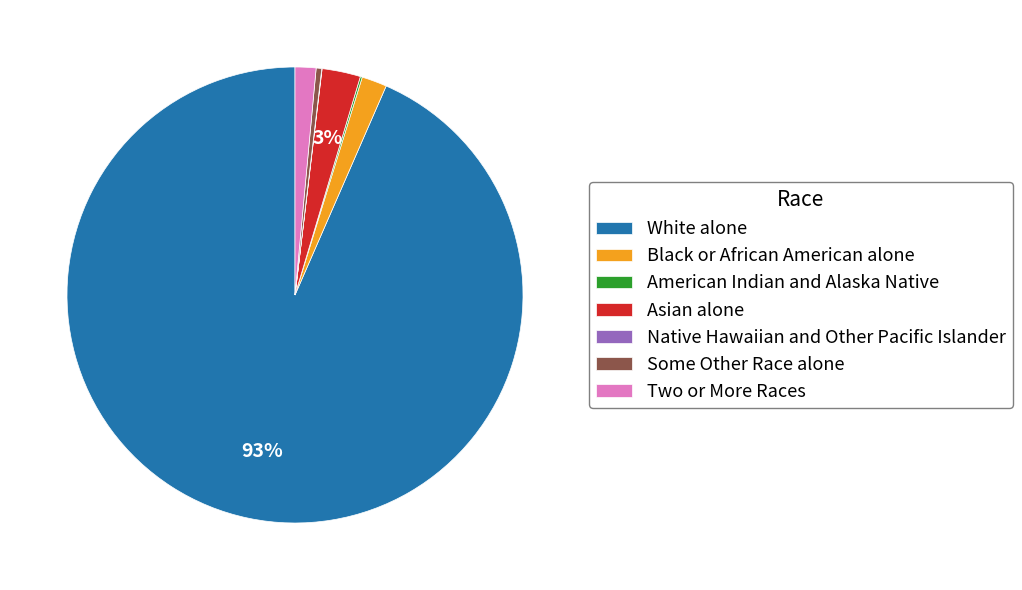

What is the majority slice?

White alone